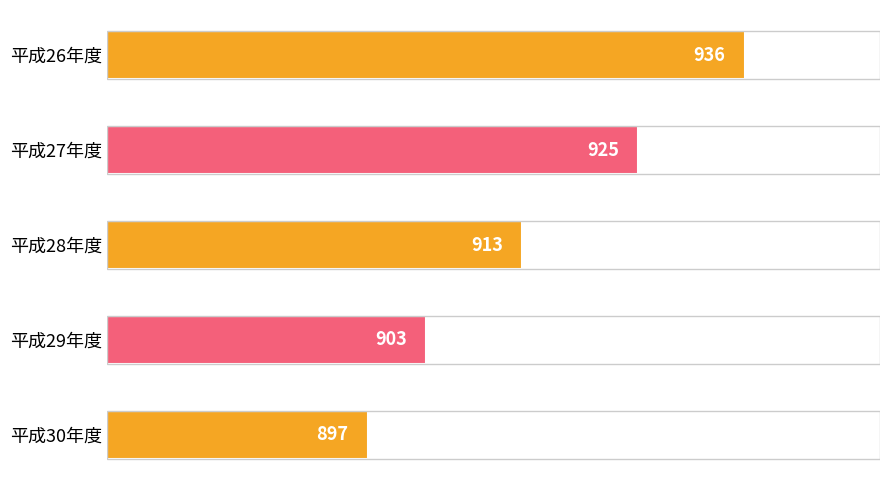

Count the values in the range 903 to 925.

3